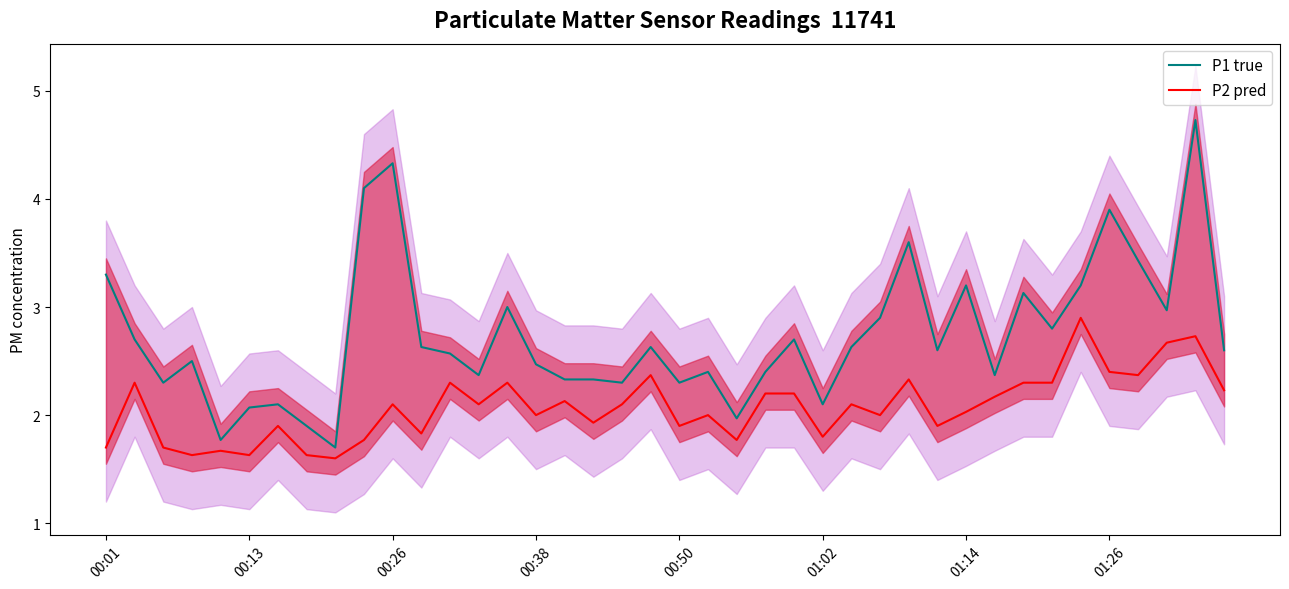

The value of P2 pred at 36 is 2.4. True or false?

True